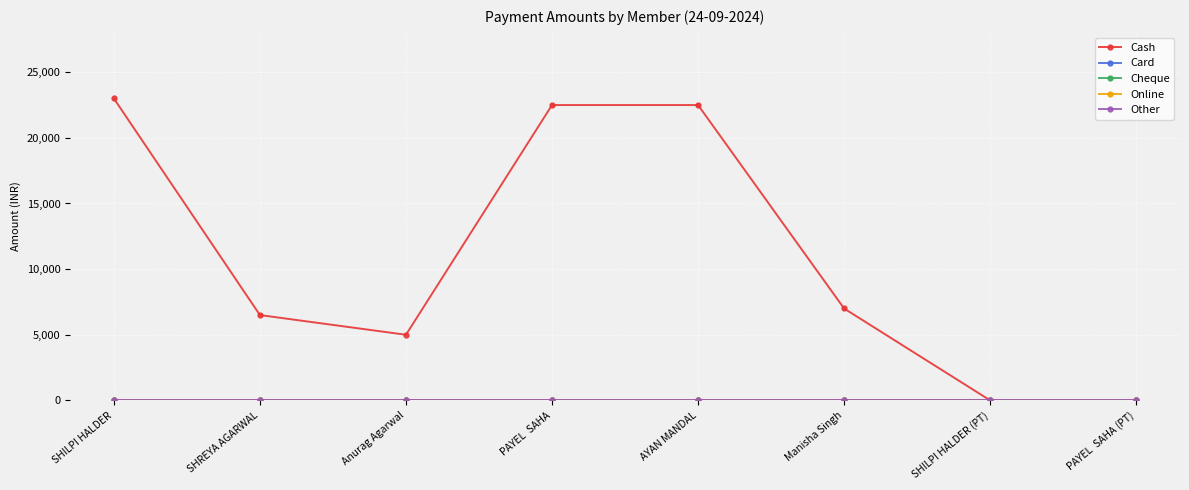

Reading right to left, transcribe all the data shown in this chart.

Cash: PAYEL  SAHA (PT)=0	SHILPI HALDER (PT)=0	Manisha Singh=7000	AYAN MANDAL=22500	PAYEL  SAHA=22500	Anurag Agarwal=4999	SHREYA AGARWAL=6499	SHILPI HALDER=23000
Card: PAYEL  SAHA (PT)=0	SHILPI HALDER (PT)=0	Manisha Singh=0	AYAN MANDAL=0	PAYEL  SAHA=0	Anurag Agarwal=0	SHREYA AGARWAL=0	SHILPI HALDER=0
Cheque: PAYEL  SAHA (PT)=0	SHILPI HALDER (PT)=0	Manisha Singh=0	AYAN MANDAL=0	PAYEL  SAHA=0	Anurag Agarwal=0	SHREYA AGARWAL=0	SHILPI HALDER=0
Online: PAYEL  SAHA (PT)=0	SHILPI HALDER (PT)=0	Manisha Singh=0	AYAN MANDAL=0	PAYEL  SAHA=0	Anurag Agarwal=0	SHREYA AGARWAL=0	SHILPI HALDER=0
Other: PAYEL  SAHA (PT)=0	SHILPI HALDER (PT)=0	Manisha Singh=0	AYAN MANDAL=0	PAYEL  SAHA=0	Anurag Agarwal=0	SHREYA AGARWAL=0	SHILPI HALDER=0